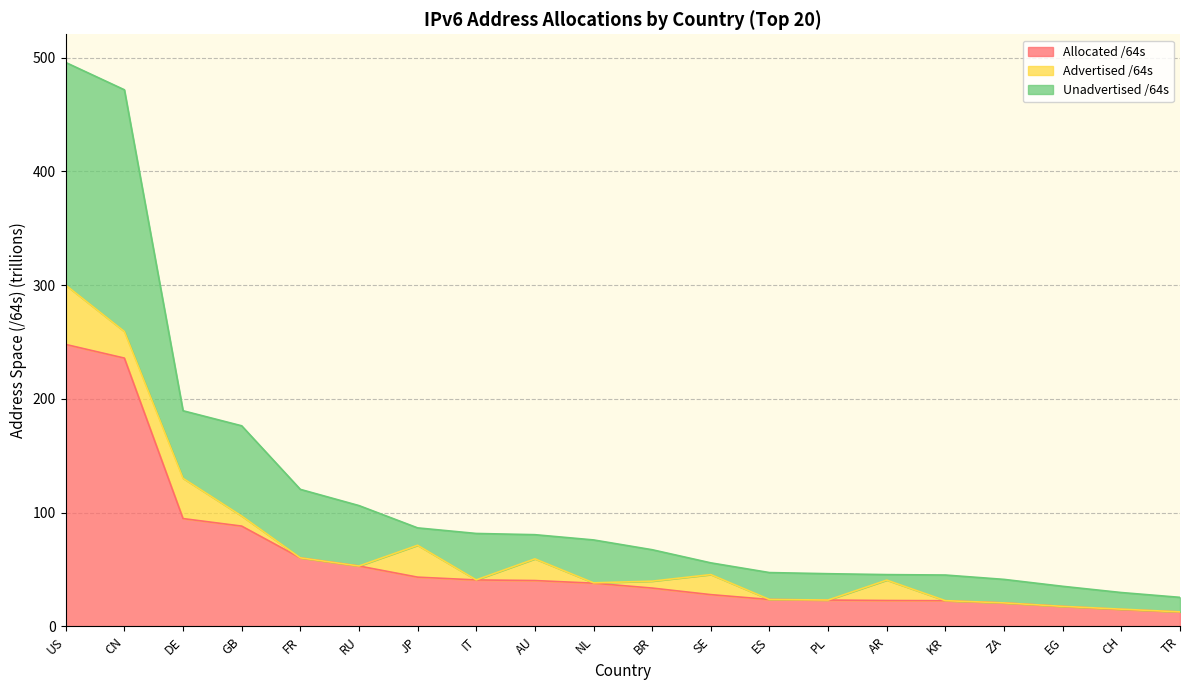

Where is Allocated /64s nearest to the value 130?

DE